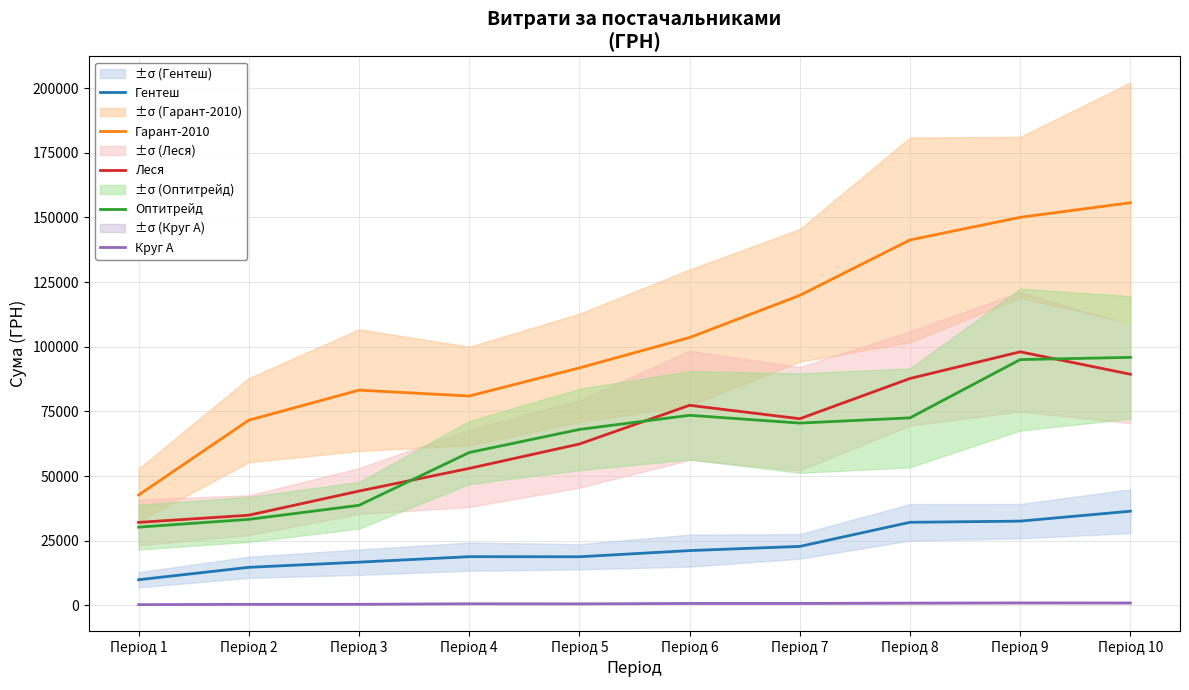

True or false: Круг А has a value of 1013.3 at Період 4.

False